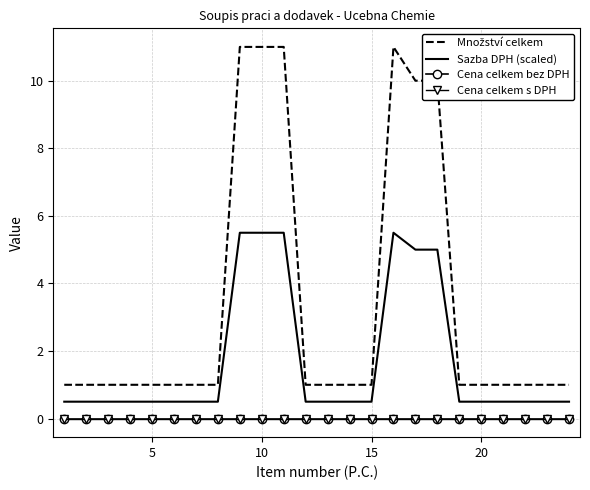

What are all the series names shown in the legend?

Množství celkem, Sazba DPH (scaled), Cena celkem bez DPH, Cena celkem s DPH